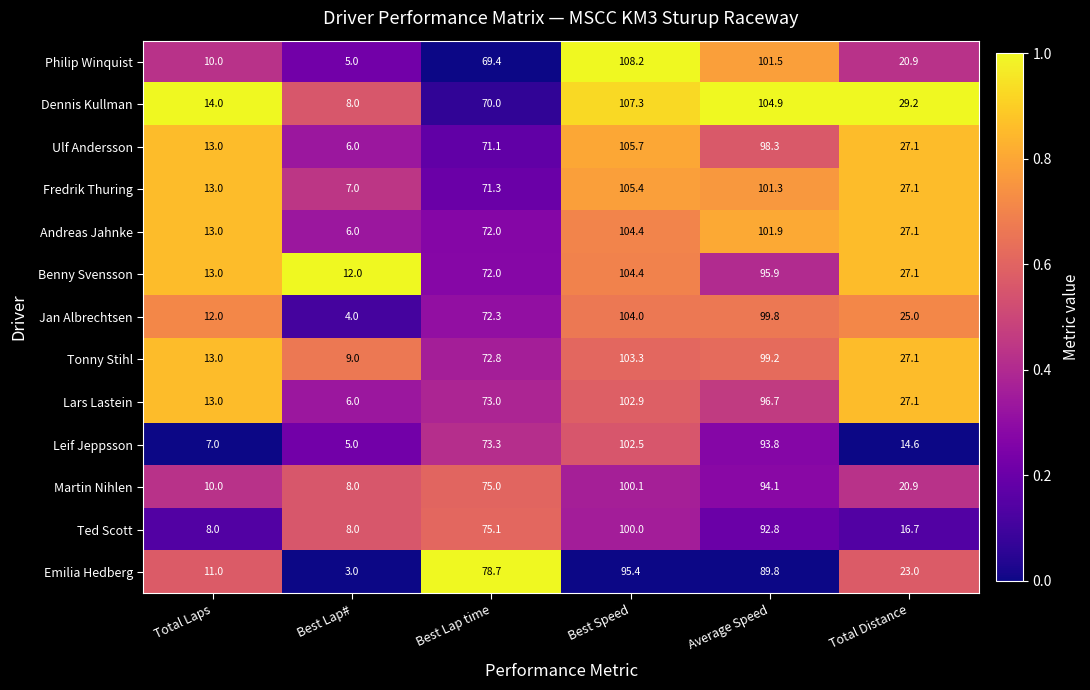

Which series has the widest spread of values?

Philip Winquist